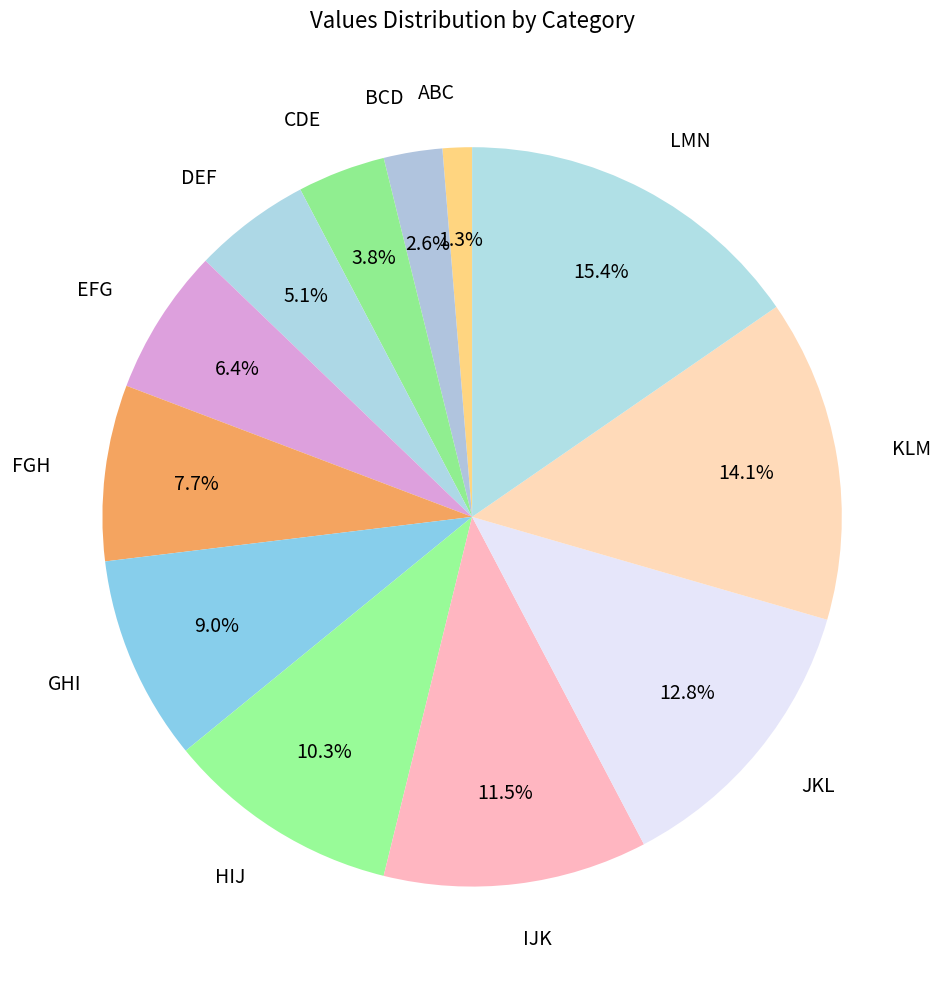

Do LMN and JKL together represent more than half of the pie?

No